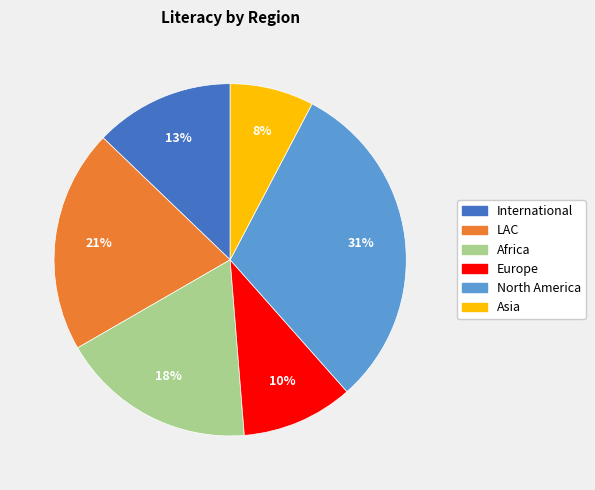

To the nearest percent, what is the difference between the largest and smallest slice percentages?

23%